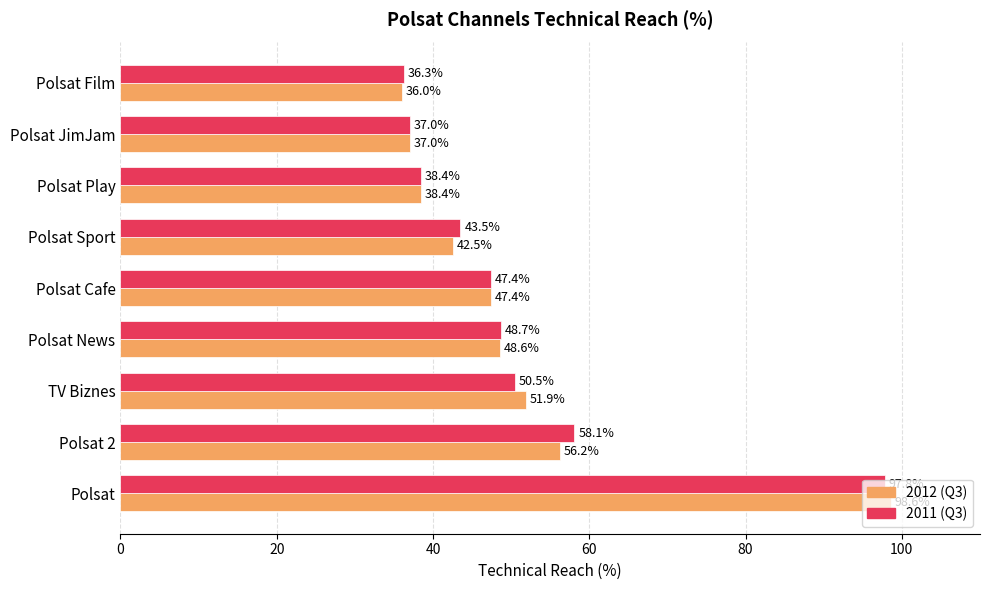

Is it true that 2011 (Q3) equals 15.6 at Polsat Play?

False